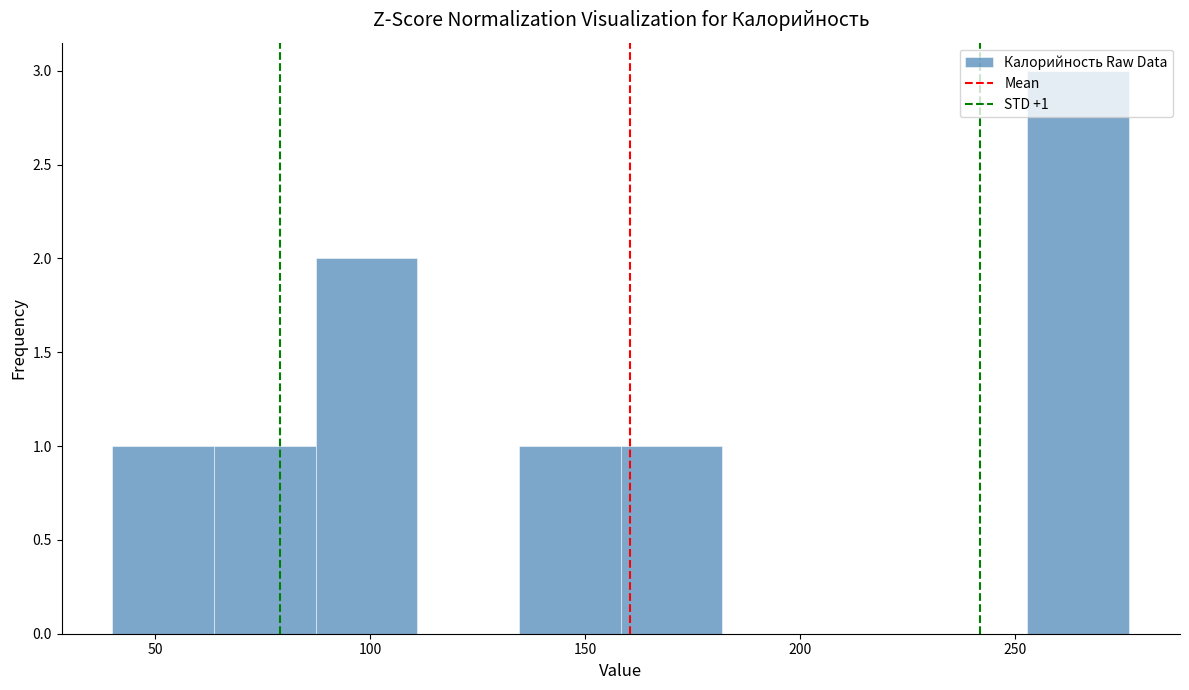

Over which range of the x-axis is the bar tallest?

255 to 275